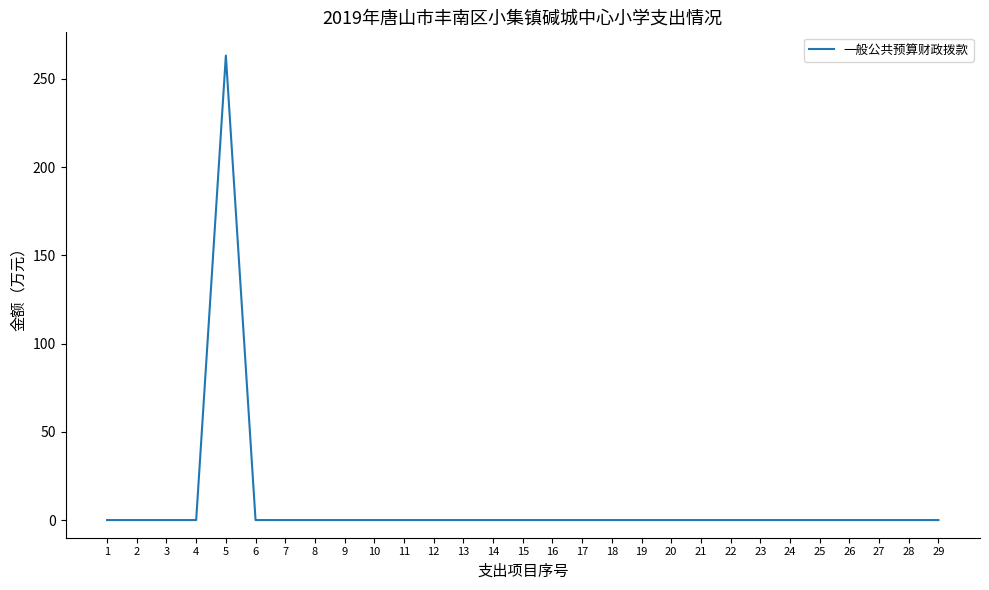

Is it true that the value at 12 is 0.0?

True